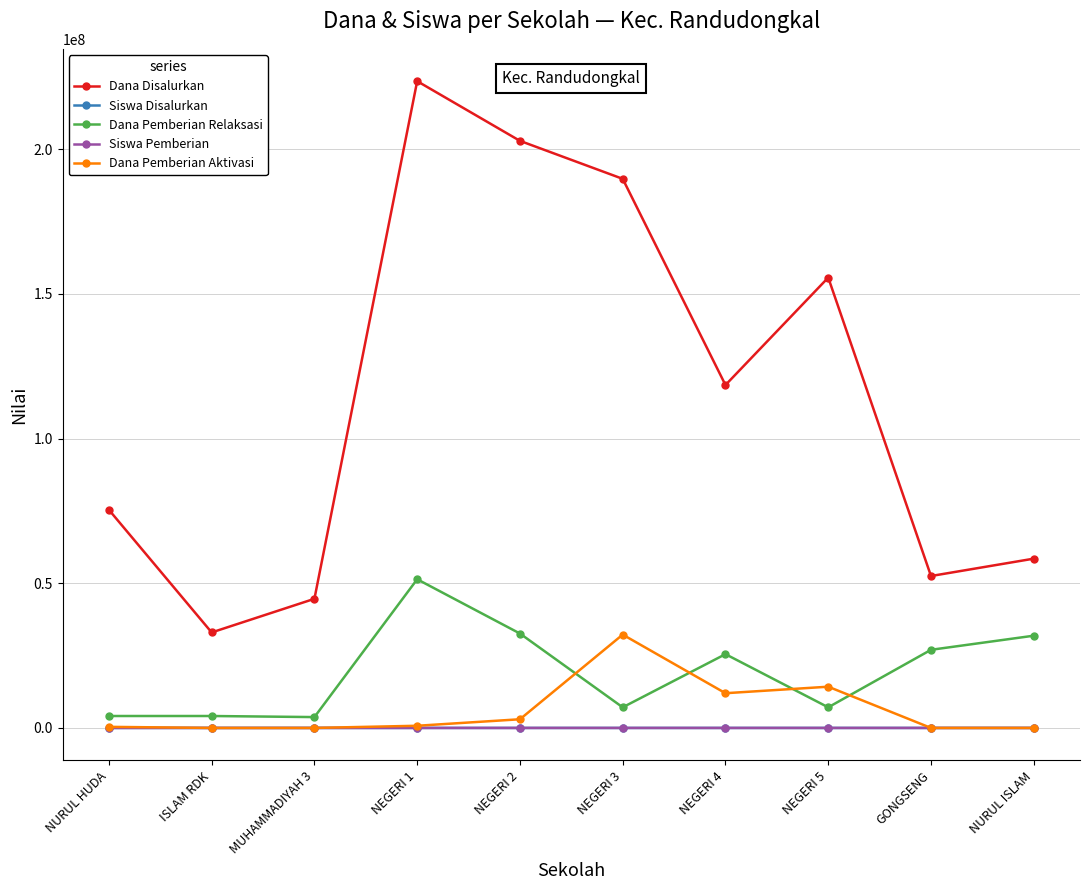

Which category has the lowest value in the Dana Disalurkan series?

ISLAM RDK